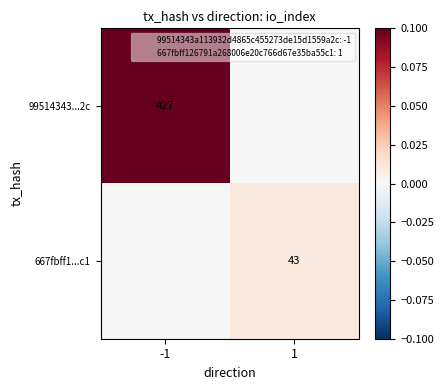

Rank the series by their maximum value, from lowest to highest.

667fbff1...c1, 99514343...2c